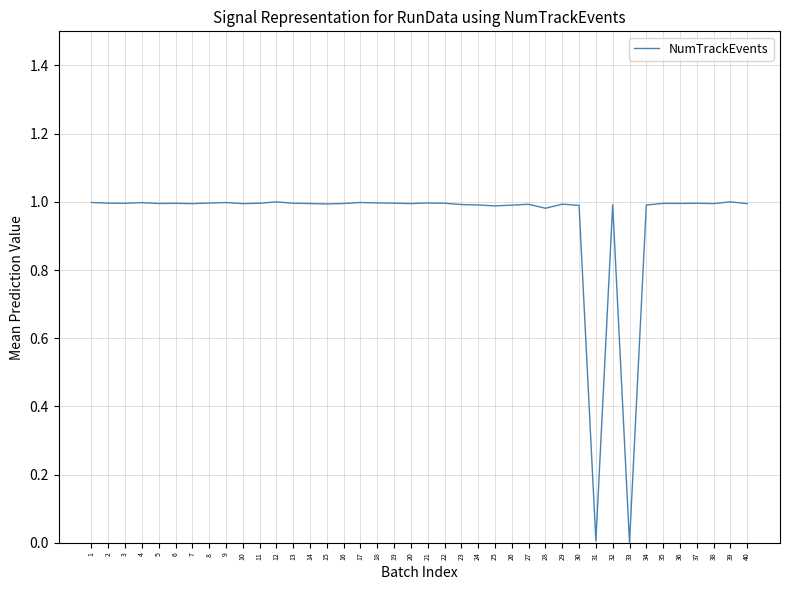

Is it true that the value at 4 is 0.5?

False